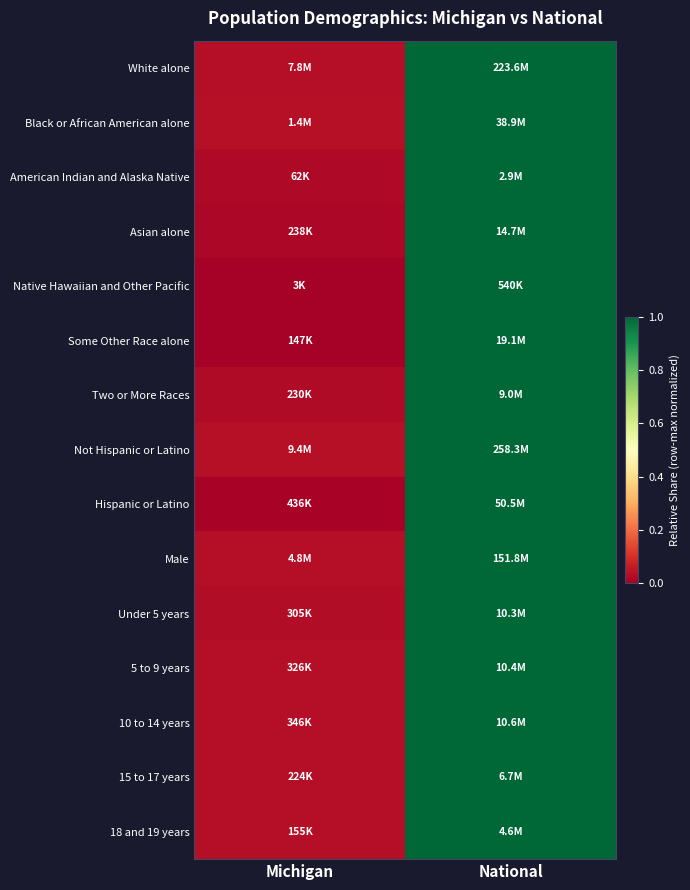

Reading right to left, extract all data points from this chart.

White alone: National=1.0	Michigan=0.0
Black or African American alone: National=1.0	Michigan=0.0
American Indian and Alaska Native: National=1.0	Michigan=0.0
Asian alone: National=1.0	Michigan=0.0
Native Hawaiian and Other Pacific: National=1.0	Michigan=0.0
Some Other Race alone: National=1.0	Michigan=0.0
Two or More Races: National=1.0	Michigan=0.0
Not Hispanic or Latino: National=1.0	Michigan=0.0
Hispanic or Latino: National=1.0	Michigan=0.0
Male: National=1.0	Michigan=0.0
Under 5 years: National=1.0	Michigan=0.0
5 to 9 years: National=1.0	Michigan=0.0
10 to 14 years: National=1.0	Michigan=0.0
15 to 17 years: National=1.0	Michigan=0.0
18 and 19 years: National=1.0	Michigan=0.0